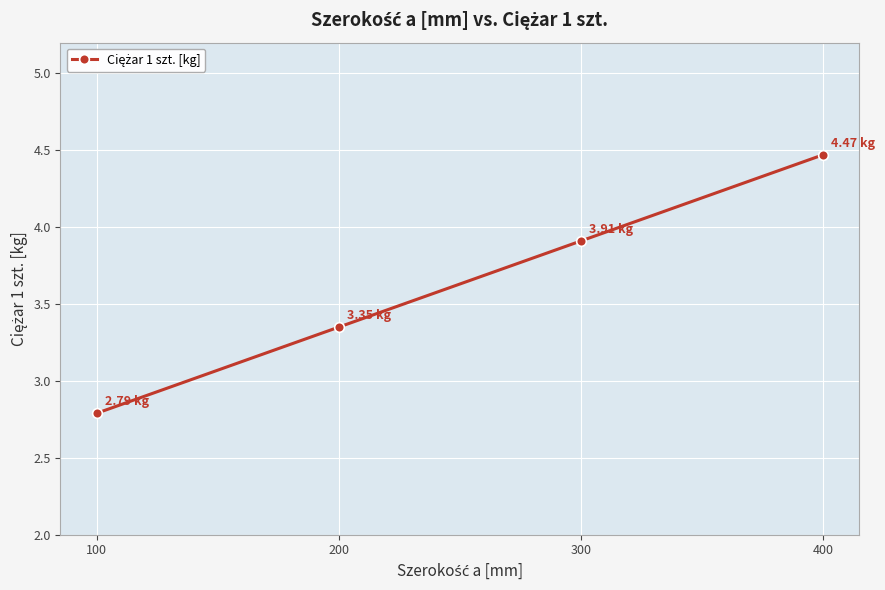

How many values exceed 3?

3